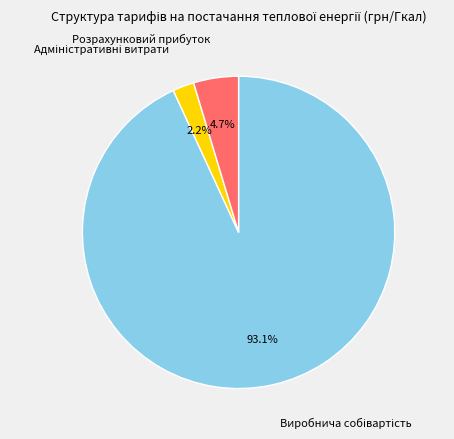

Is there any slice that represents more than half of the pie?

Yes